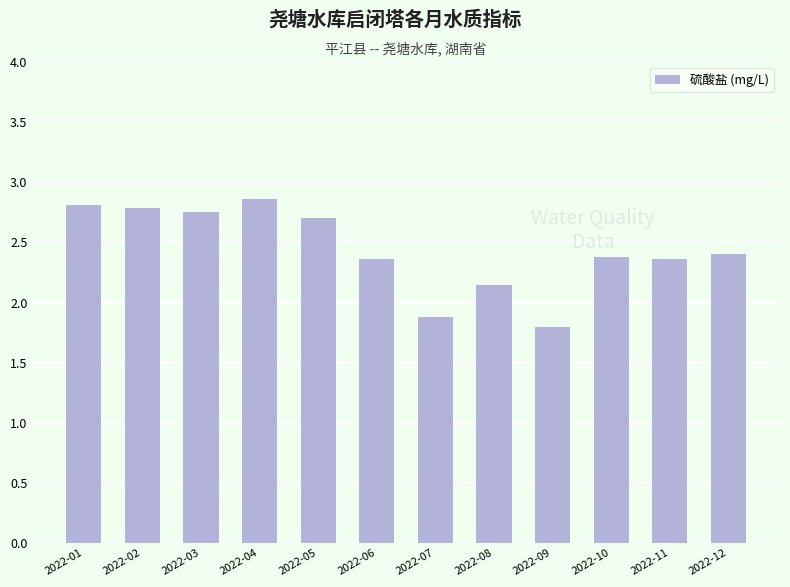

Approximately how many times larger is the value at 2022-10 compared to 2022-01?

0.8